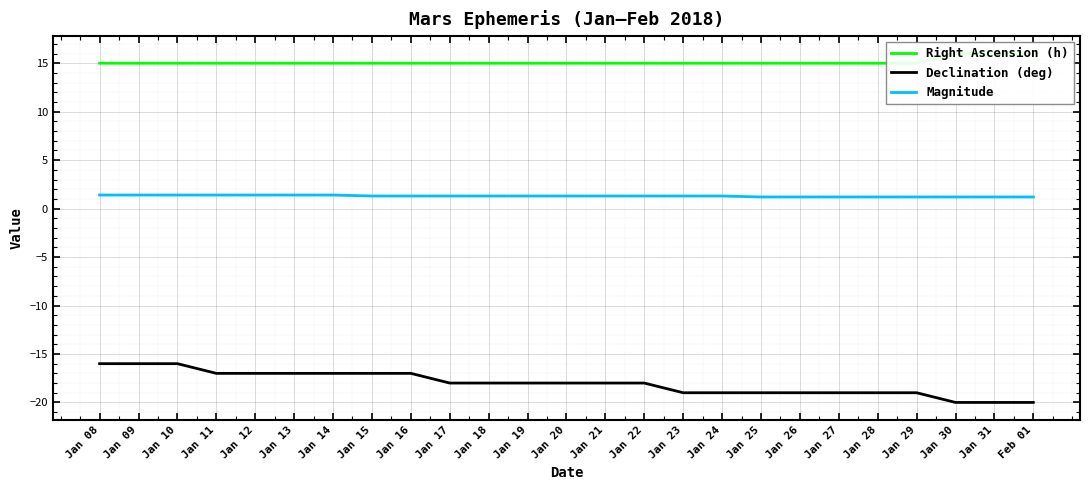

Which series has the widest spread of values?

Declination (deg)